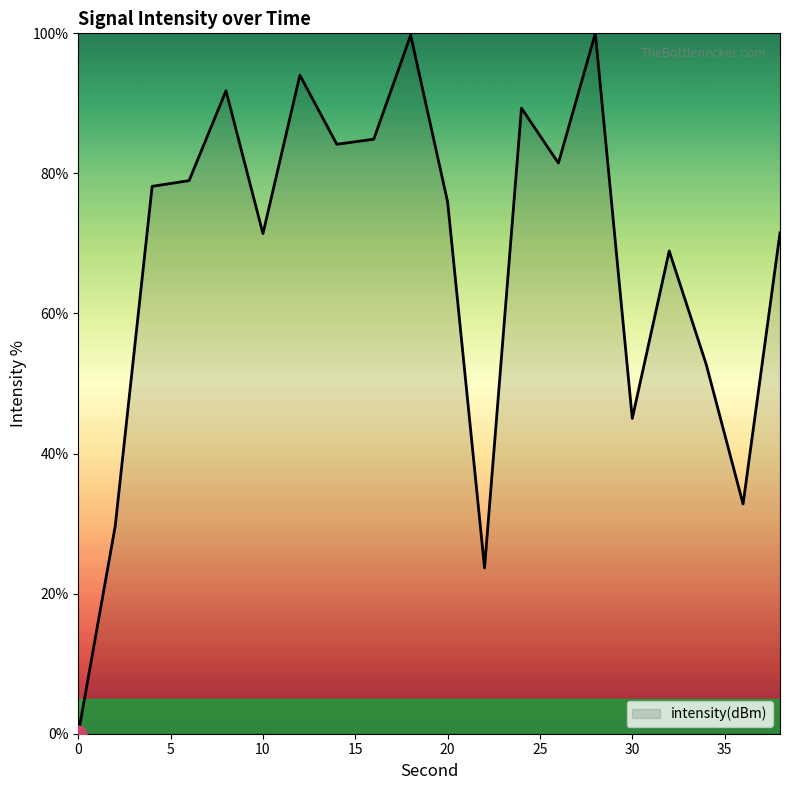

What is the greatest value displayed?

100.0